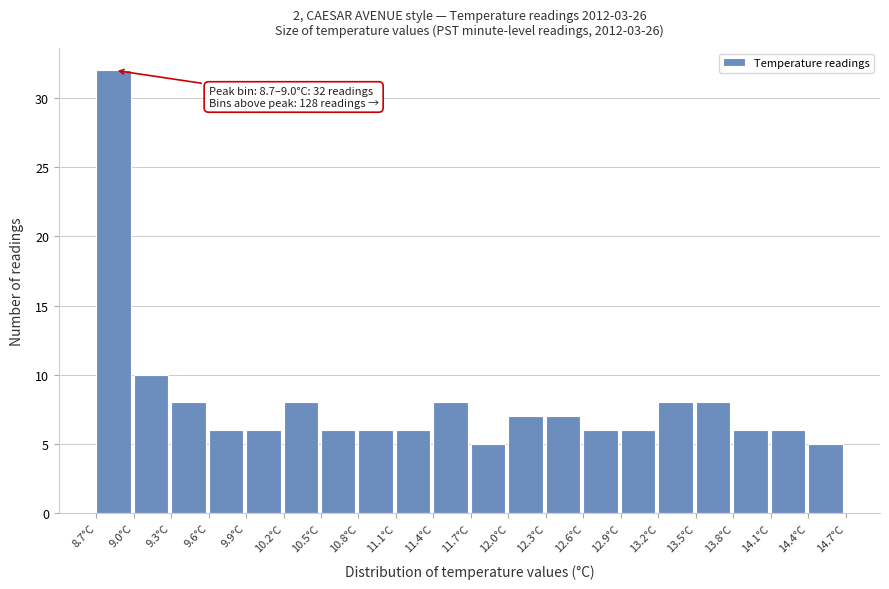

Over which range of the x-axis is the bar tallest?

8.7 to 9.0